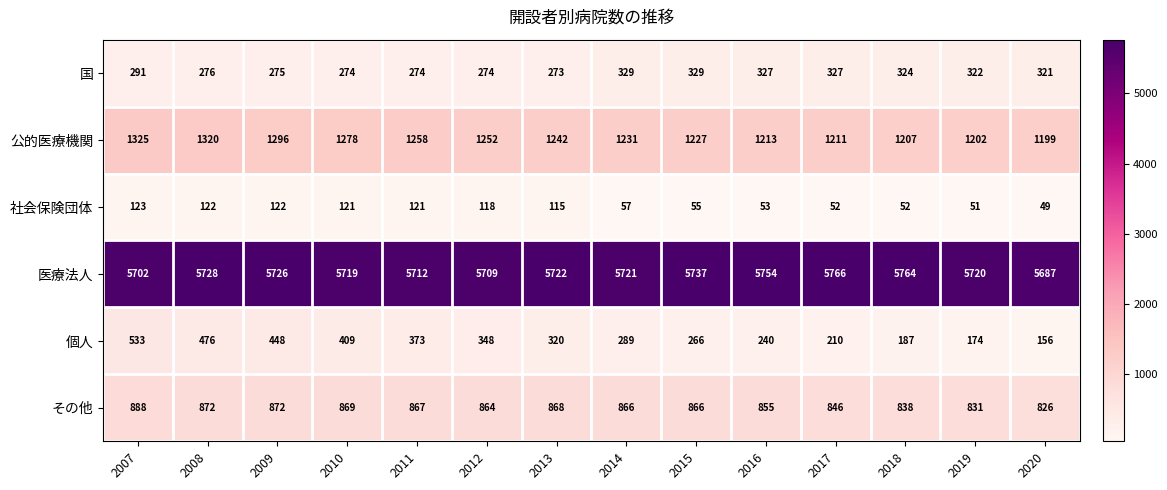

What is the total value across all series at 2017?

8412